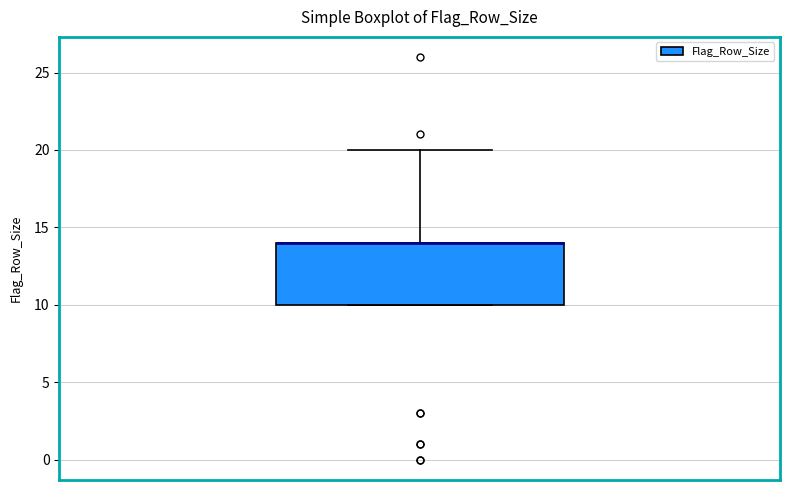

Transcribe this box plot: give where the median line is, the range the box spans, and where the two whiskers end, as read against the y-axis. The values are not printed on the chart, so give them approximately, as read against the axis.

median 14 (drawn on the box's upper edge), box 10 to 14, whiskers 10 to 20